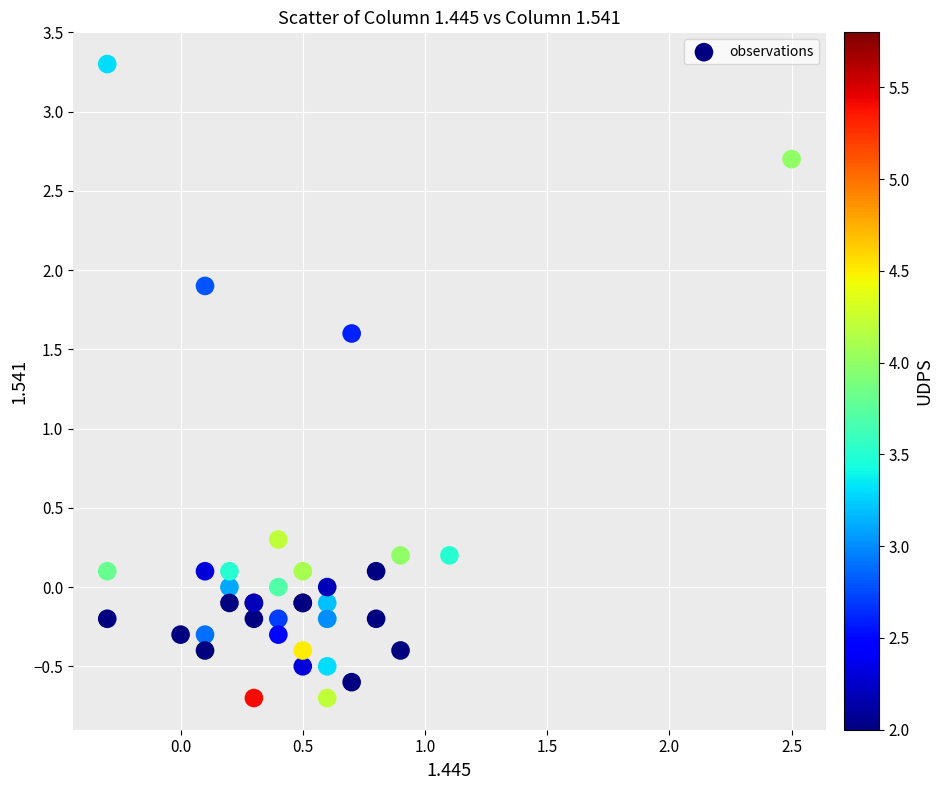

What Y value in the scatter plot is closest to 1?

1.6